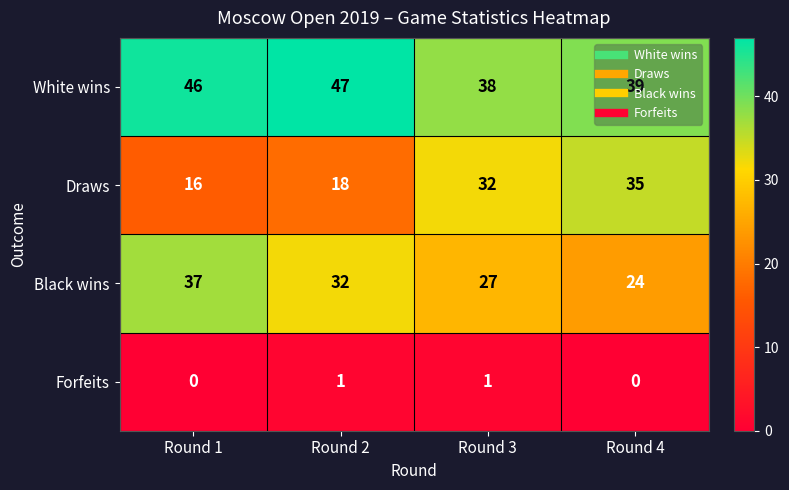

How many series are shown in this chart?

4